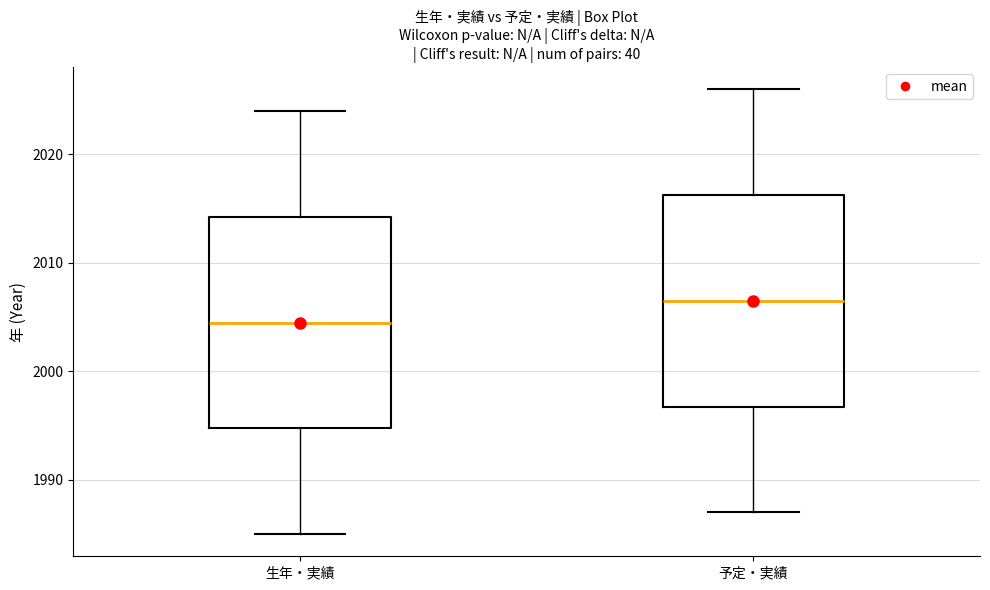

Reading left to right, read every box against the y-axis: the position of its median line, the range the box covers, and the ends of its whiskers. The values are not printed on the chart, so give them approximately, as read against the axis.

生年・実績: median 2005, box 1995 to 2014, whiskers 1985 to 2024
予定・実績: median 2007, box 1997 to 2016, whiskers 1987 to 2026